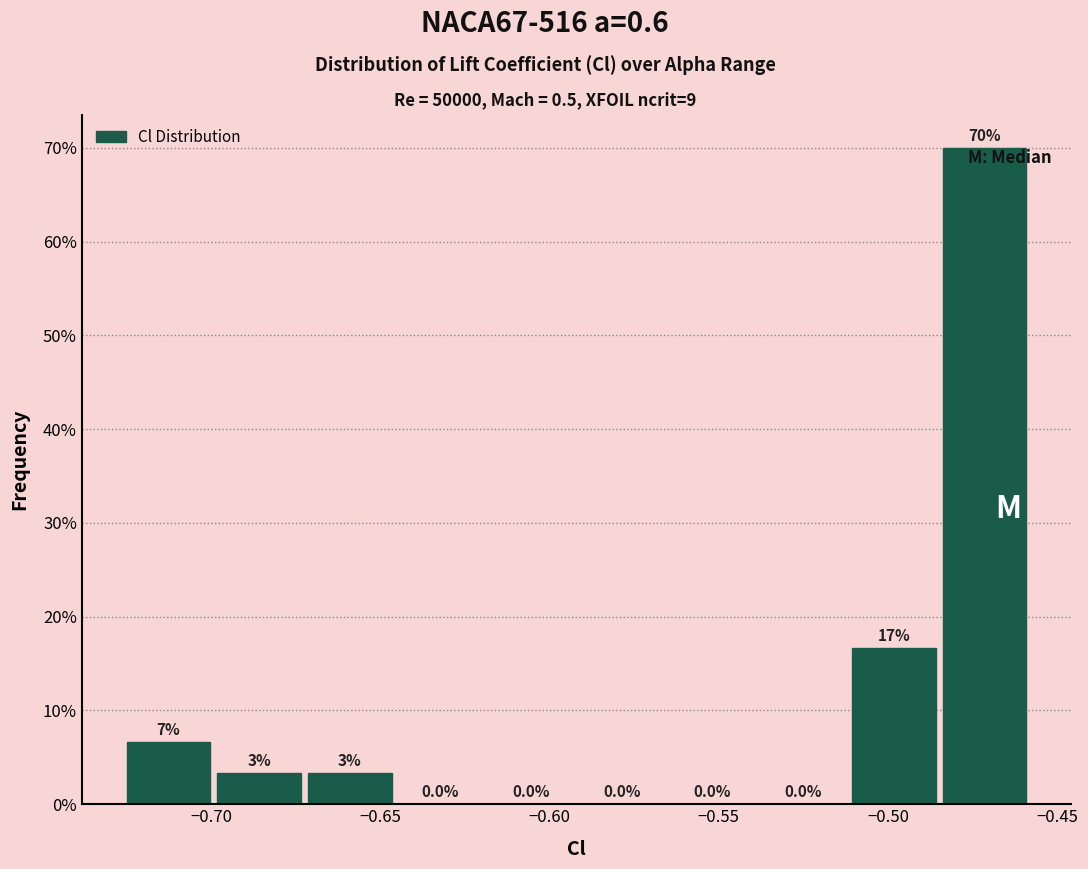

Over which range of the x-axis is the bar tallest?

-0.485 to -0.460